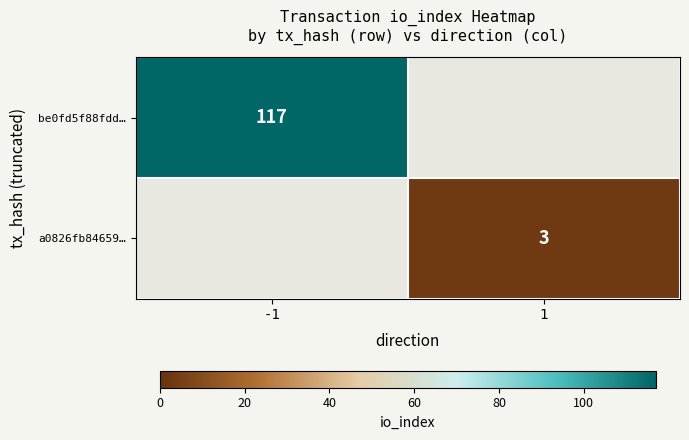

Is it true that be0fd5f88fdd… equals 160 at -1?

False